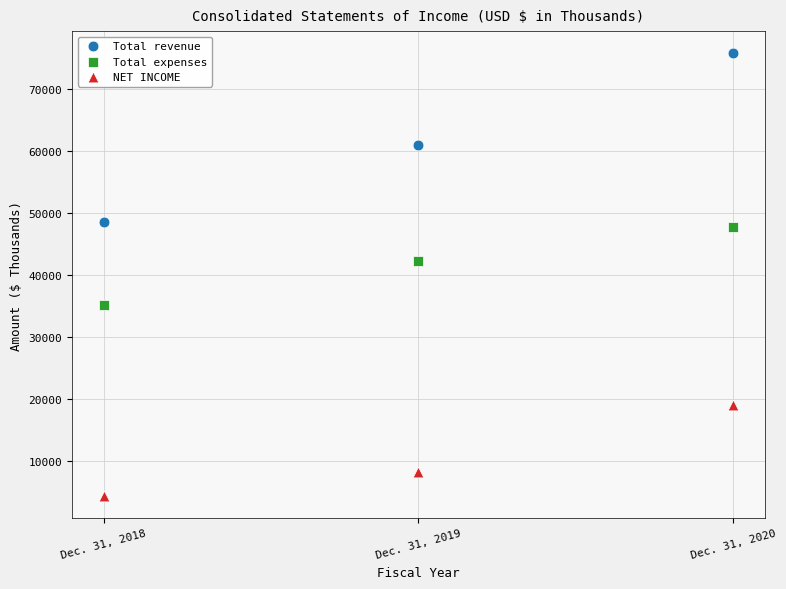

What are all the series names shown in the legend?

Total revenue, Total expenses, NET INCOME